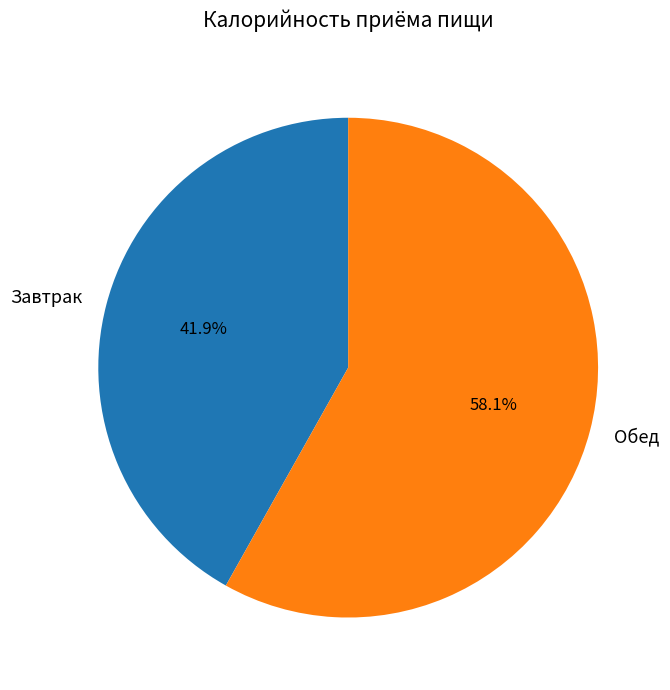

Between Завтрак and Обед, which is larger?

Обед